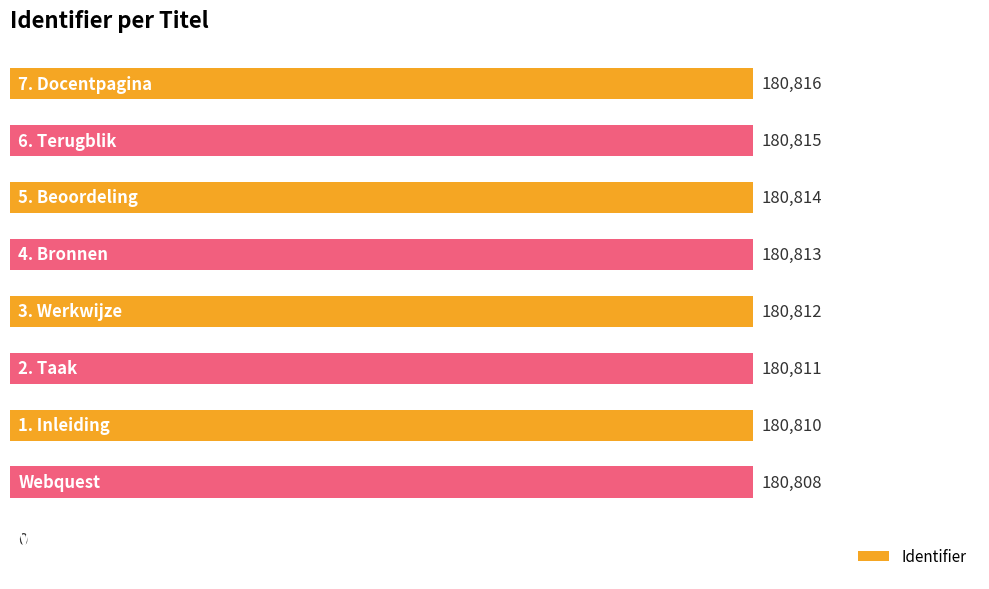

What is the maximum value shown in the chart?

180816